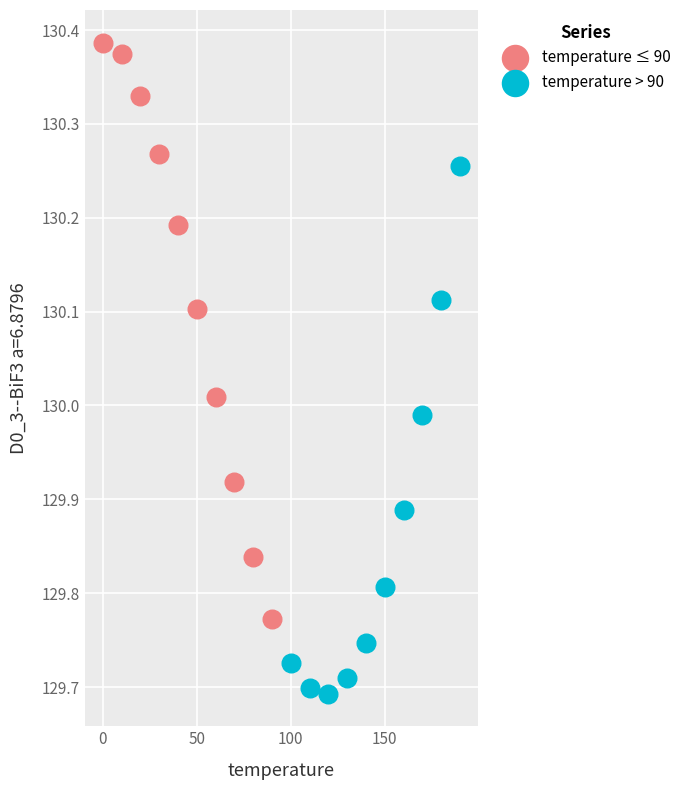

Which series contains the lowest Y value?

temperature > 90